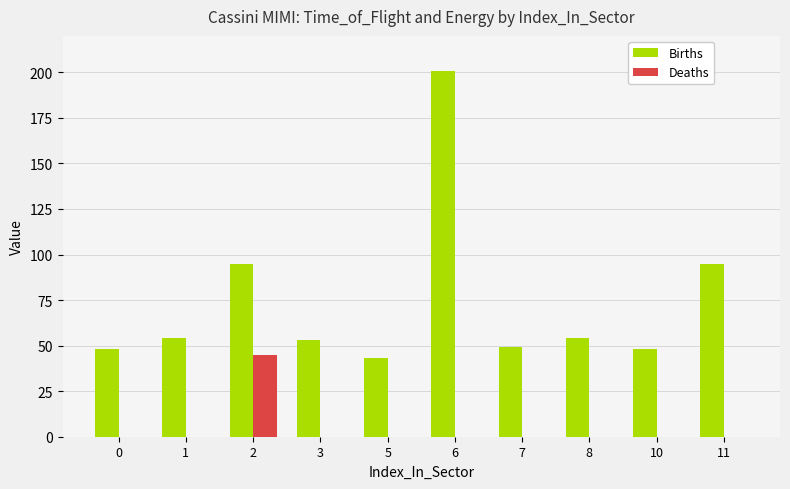

Between 1 and 11, which series saw the biggest shift?

Births